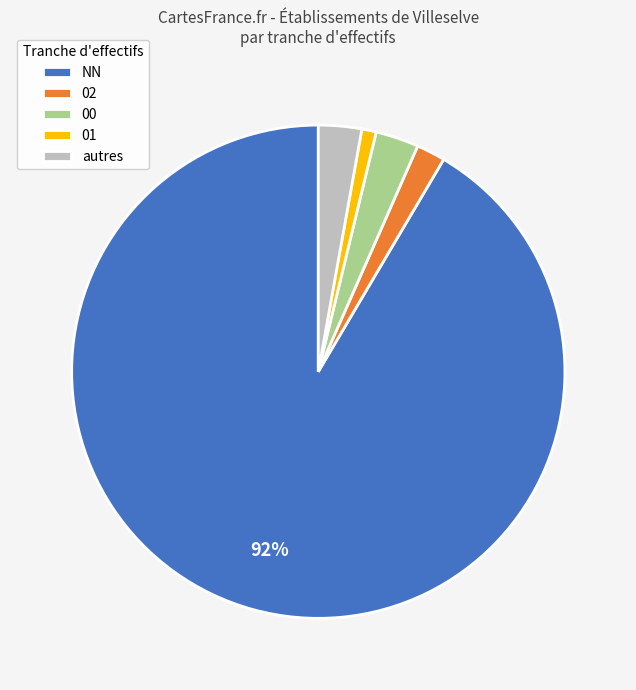

To the nearest percent, what is the difference between the 02 and 01 slice percentages?

1%